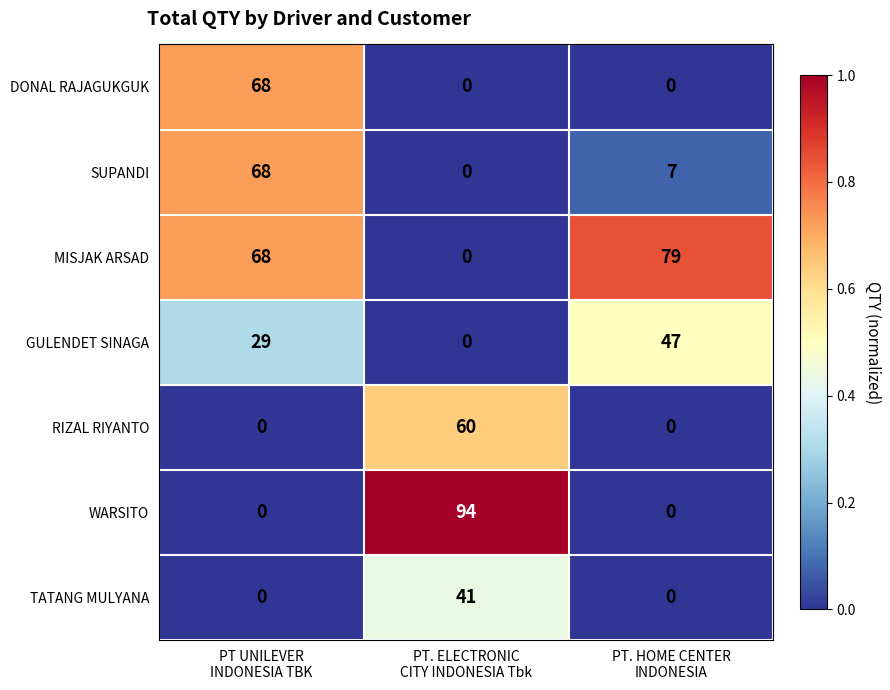

What is the sum of all TATANG MULYANA values?

41